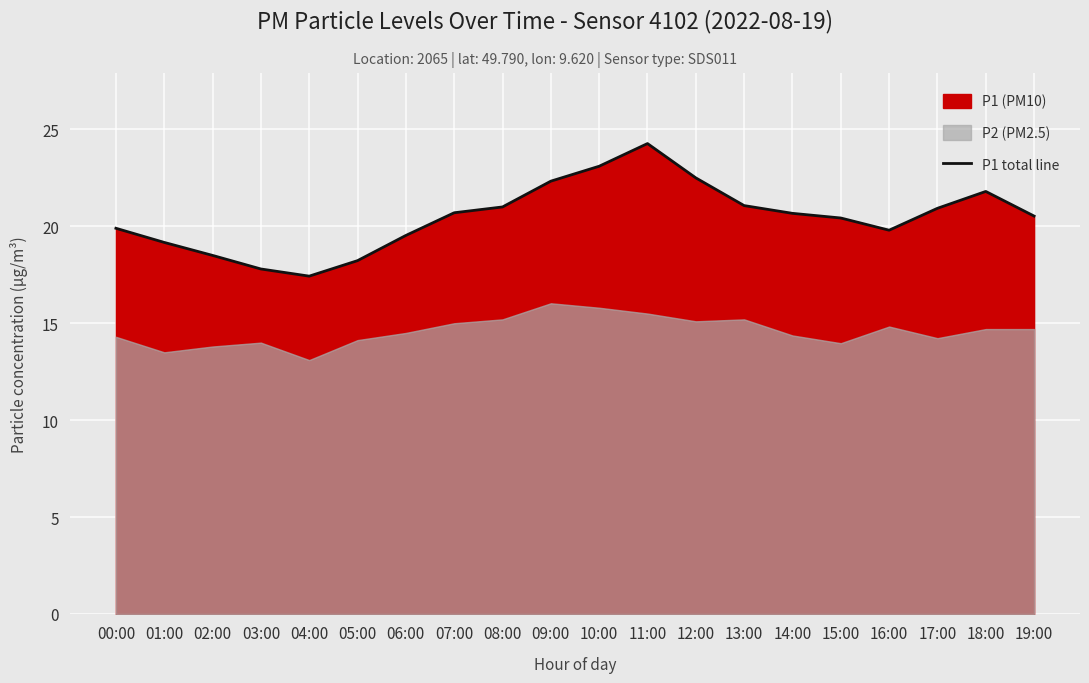

True or false: the data shows 33.9 at 14:00.

False